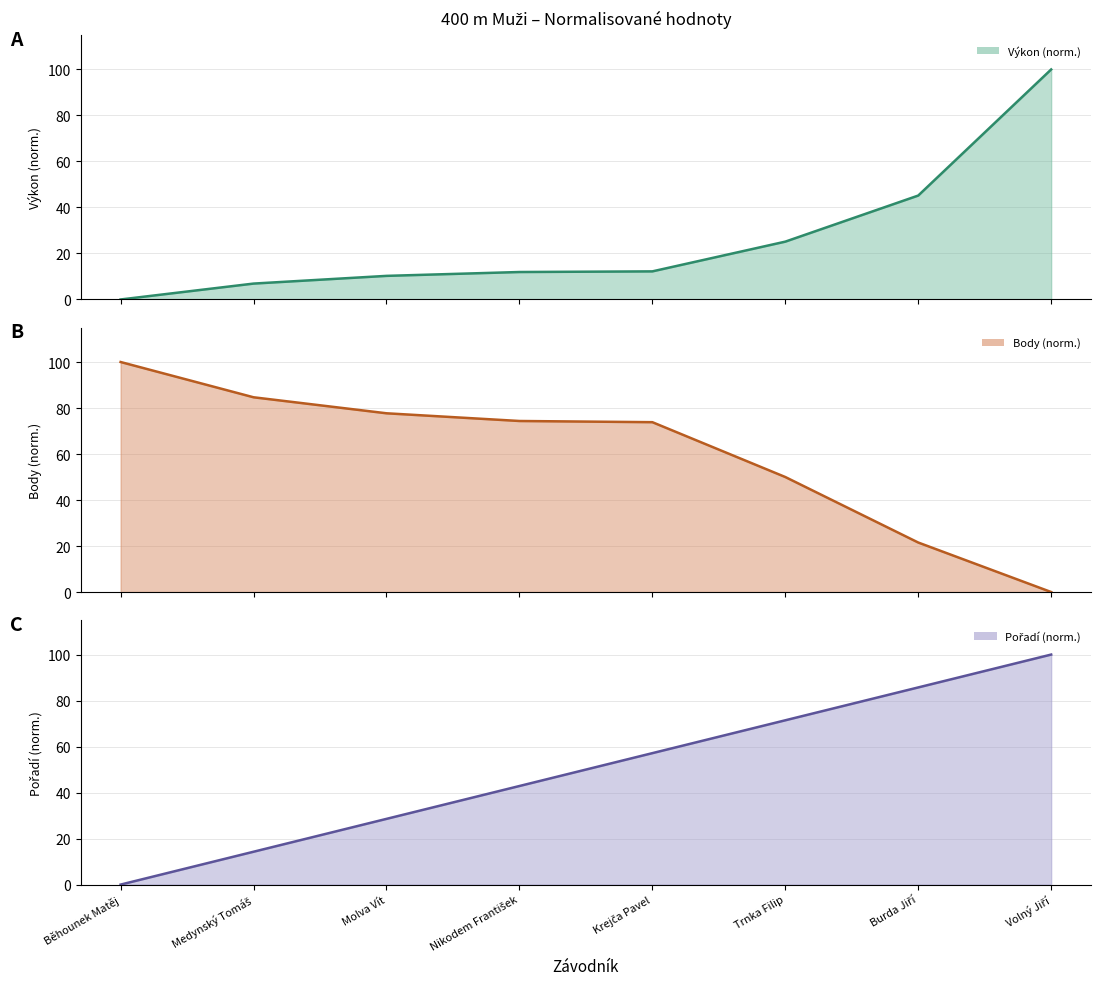

Which series has the widest spread of values?

Výkon (norm.) (line)